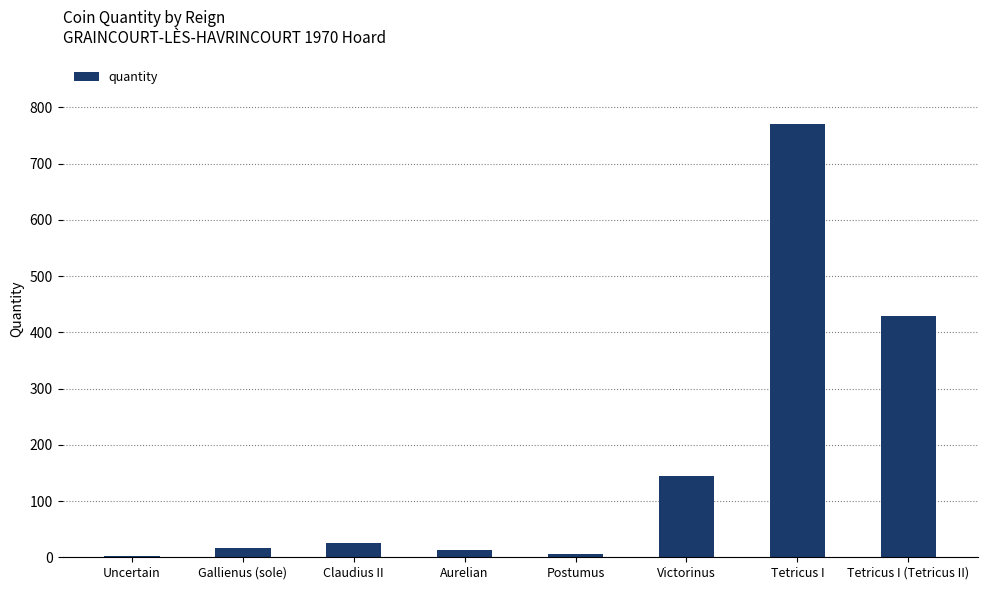

What position from the left is Gallienus (sole)?

2